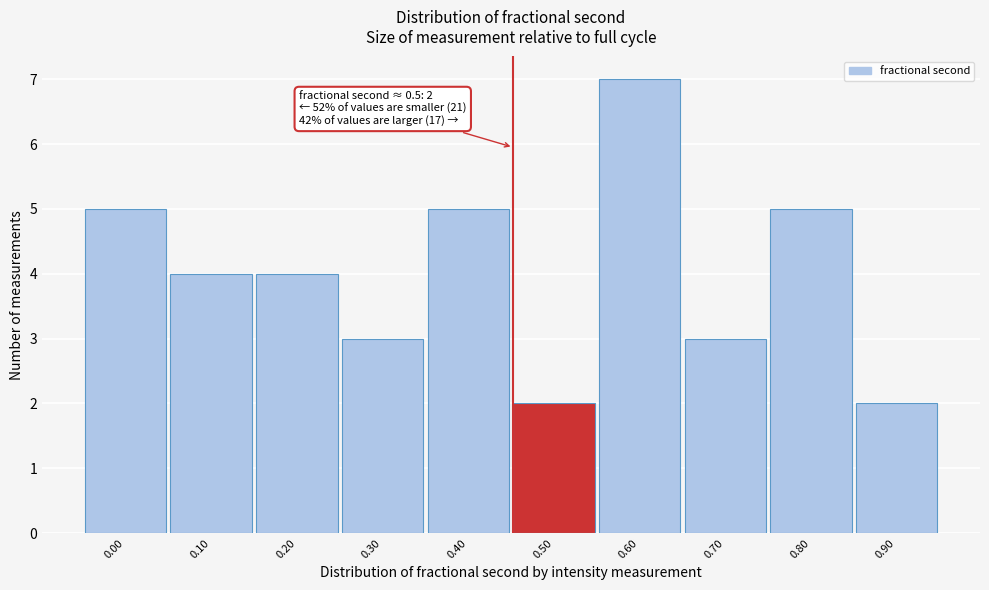

Reading right to left, list all the values displayed in this chart.

2	5	3	7	2	5	3	4	4	5